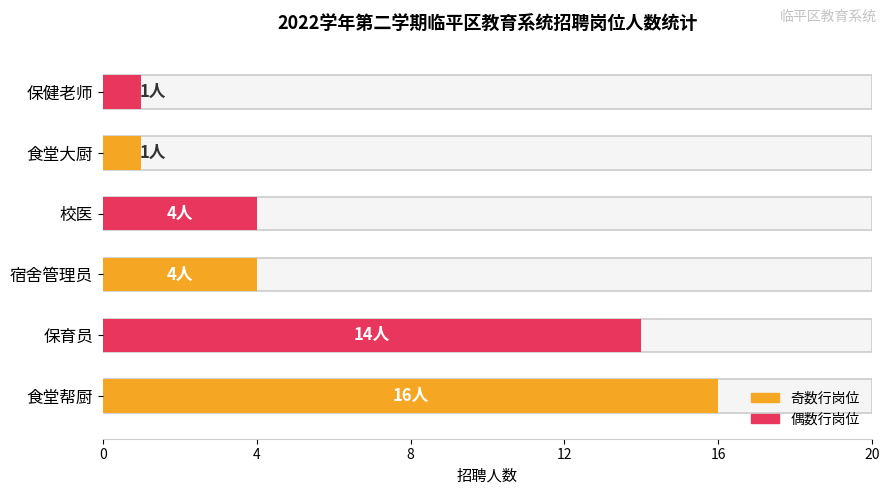

How many bars are there in total?

6